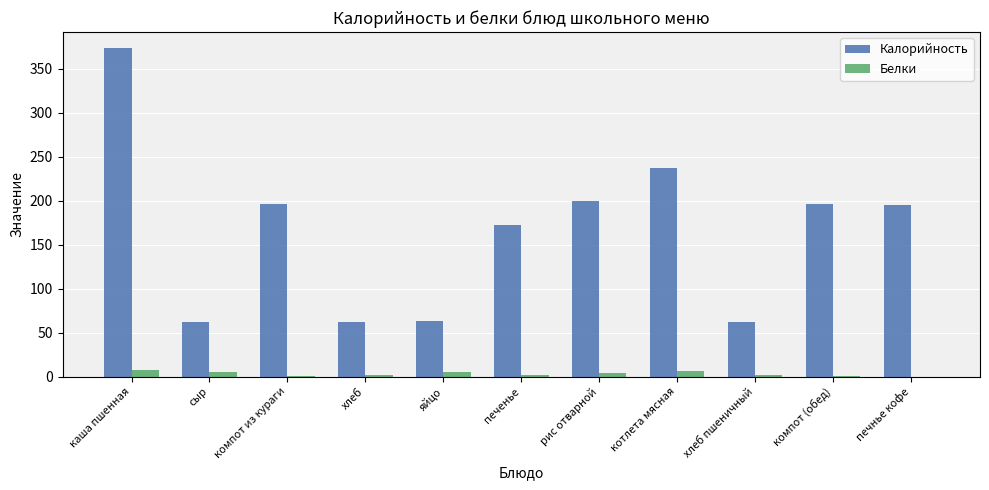

What is the sum of all Белки values?

35.0